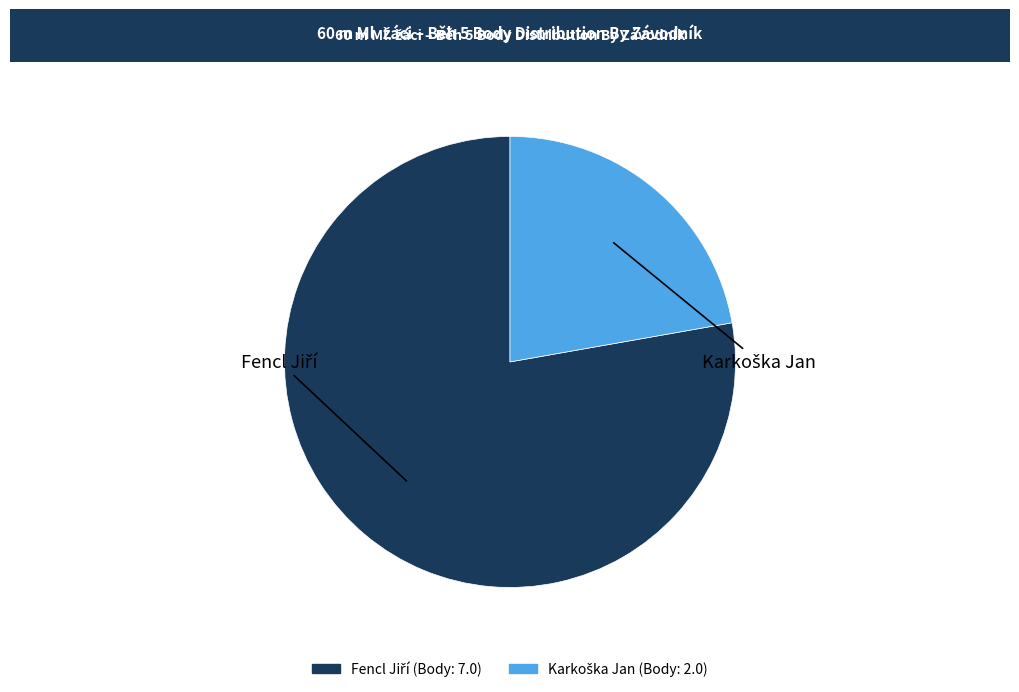

Is there a majority slice in this chart?

Yes